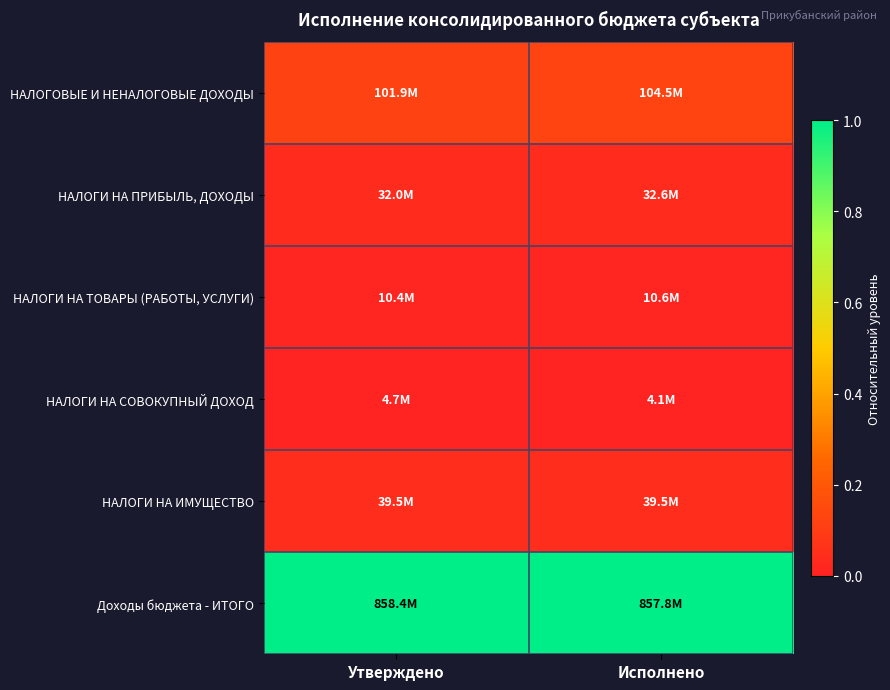

Between Утверждено and Исполнено, which series saw the biggest shift?

НАЛОГОВЫЕ И НЕНАЛОГОВЫЕ ДОХОДЫ